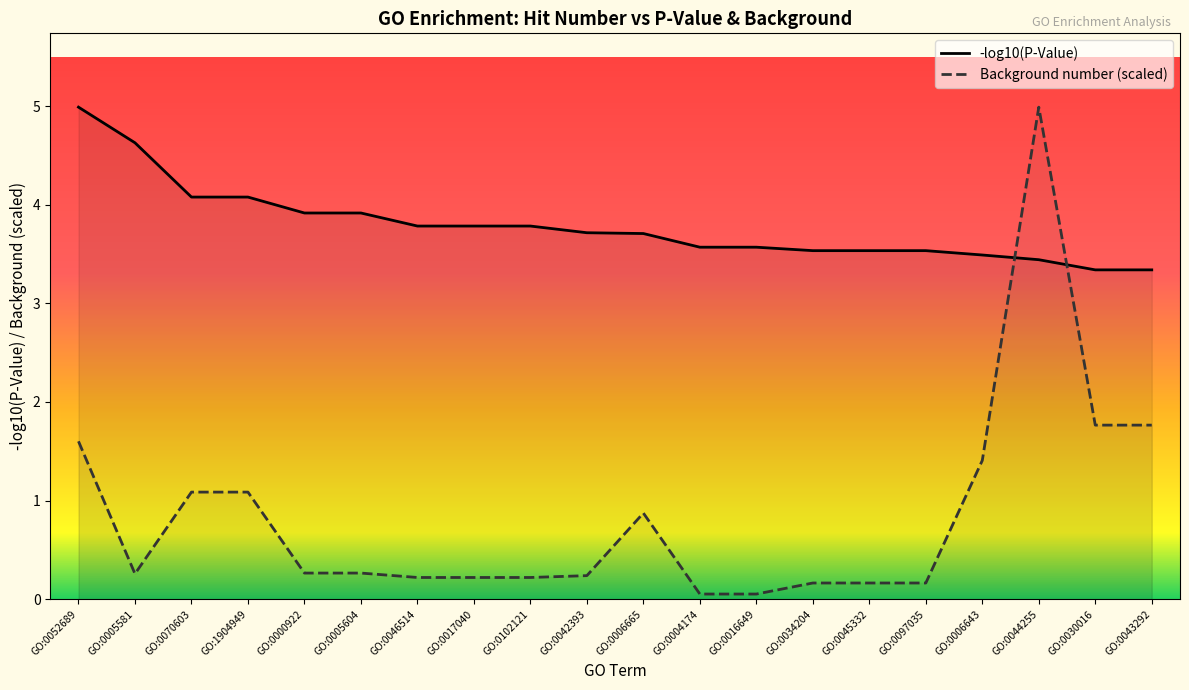

At GO:0006665, list the series in order from largest to smallest.

-log10(P-Value), Background number (scaled)